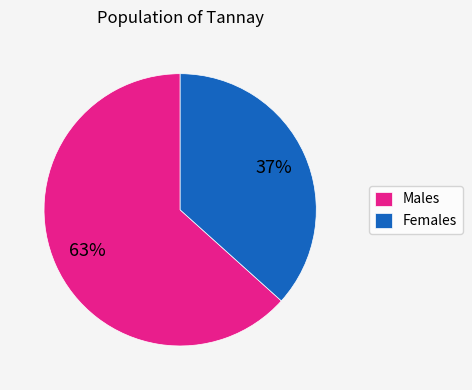

Rank the categories by value from lowest to highest.

Females, Males